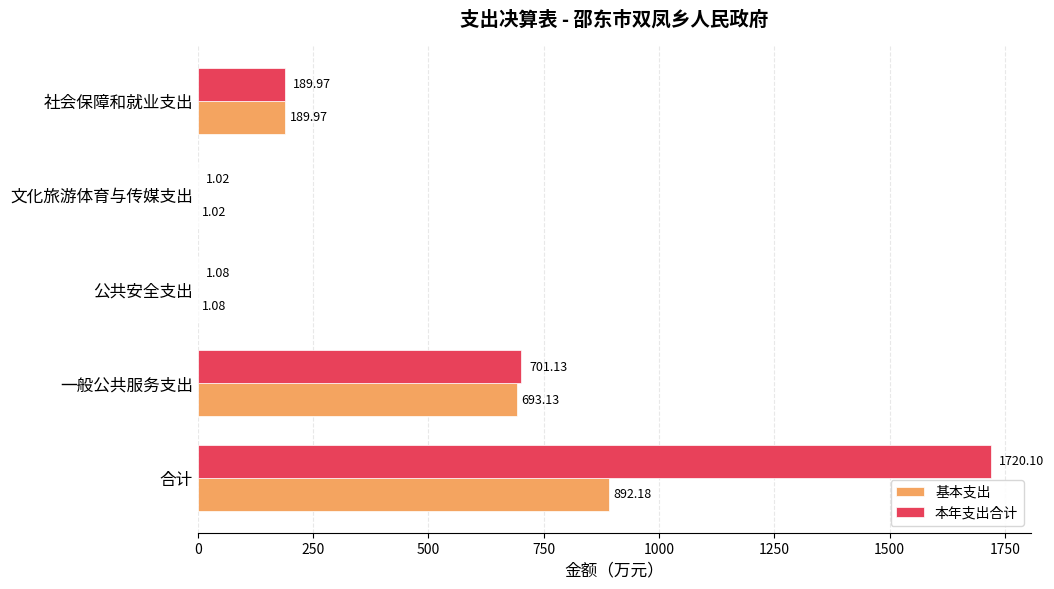

What is the sum of all 基本支出 values?

1777.4